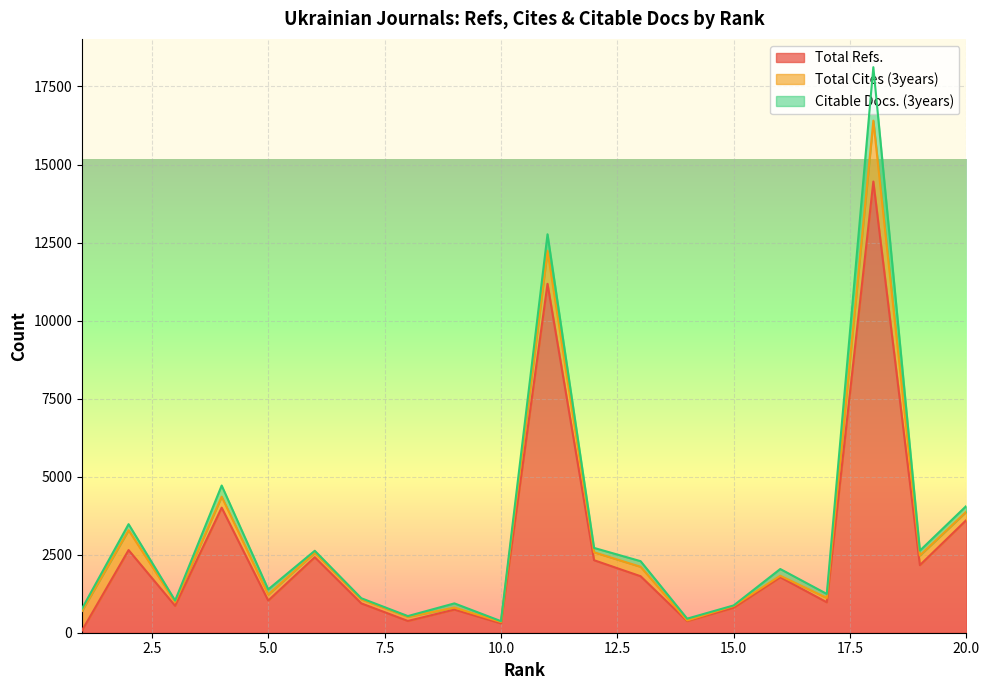

Does the chart display data point markers on the line(s)?

No